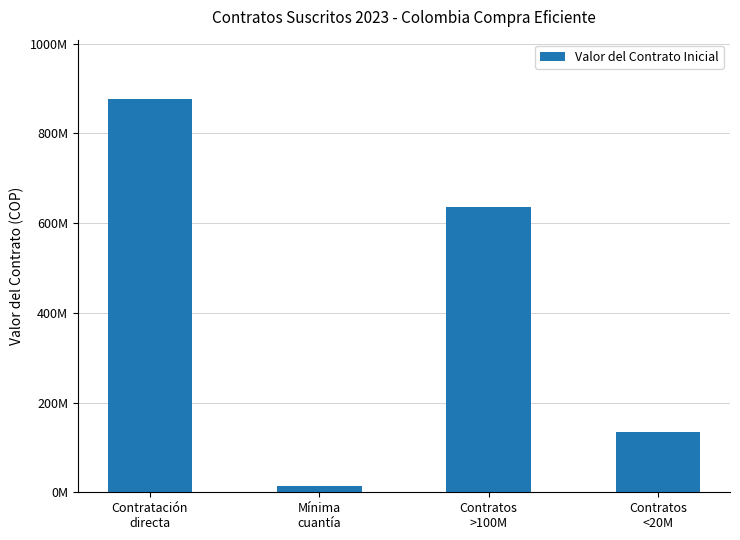

Does the chart contain any negative values?

No